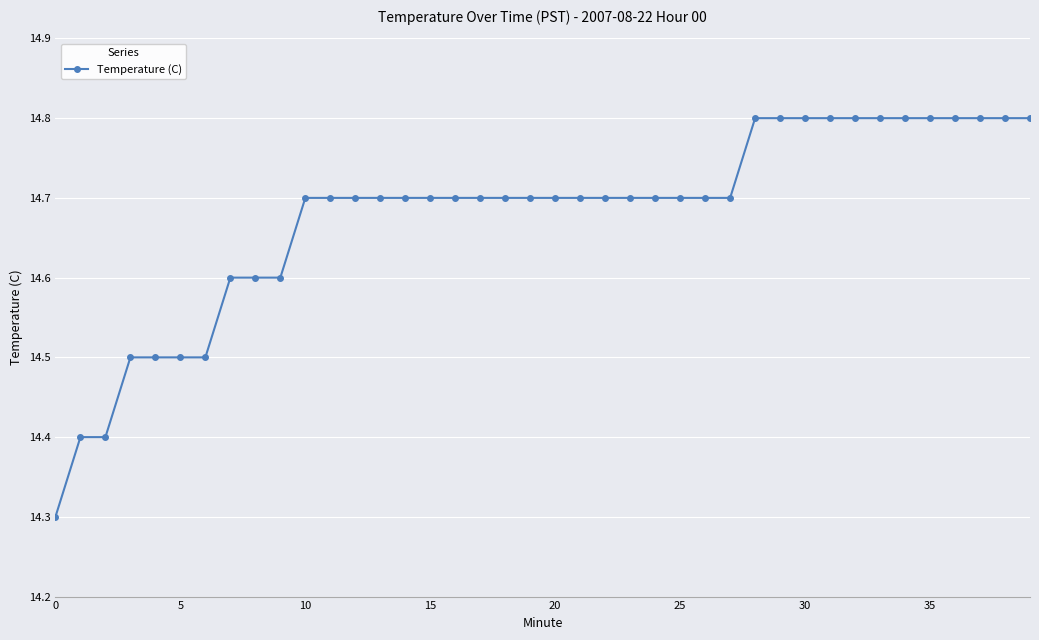

What is the value of the 21st point from the left?

14.7